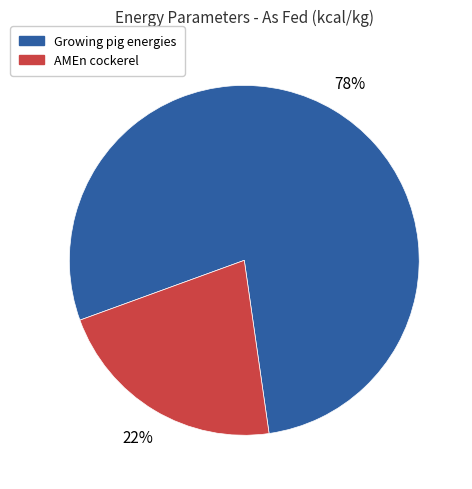

Is there a majority slice in this chart?

Yes